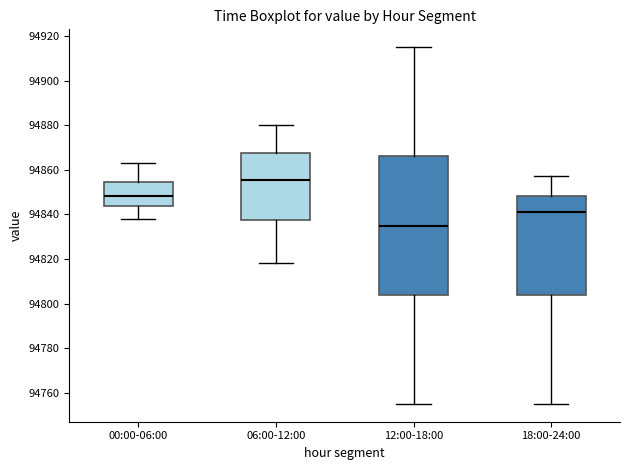

Reading left to right, read every box against the y-axis: the position of its median line, the range the box covers, and the ends of its whiskers. The values are not printed on the chart, so give them approximately, as read against the axis.

00:00-06:00: median 94848, box 94844 to 94854, whiskers 94838 to 94864
06:00-12:00: median 94856, box 94838 to 94868, whiskers 94818 to 94880
12:00-18:00: median 94836, box 94804 to 94866, whiskers 94756 to 94916
18:00-24:00: median 94842, box 94804 to 94848, whiskers 94756 to 94858